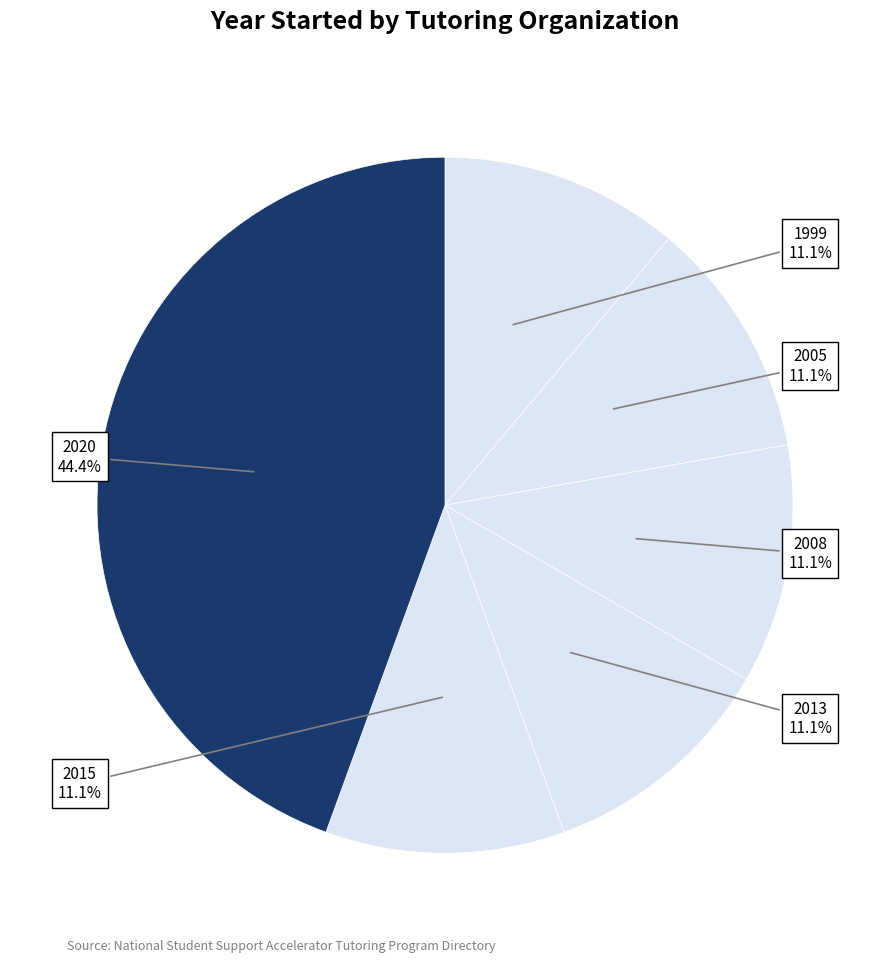

Between 2020 and 2013, which is larger?

2020